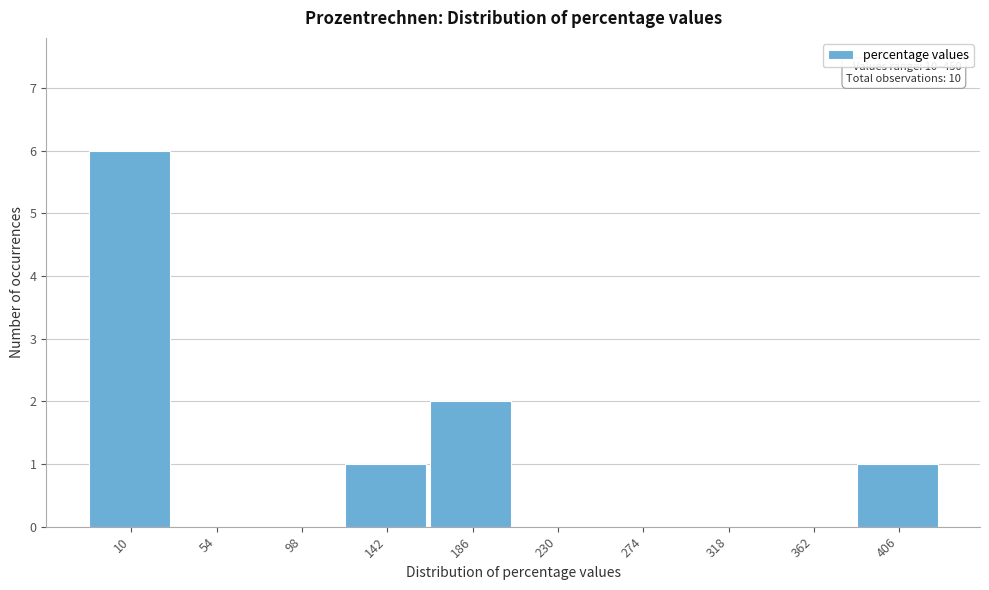

Reading left to right, transcribe all the data shown in this chart.

10=6	54=0	98=0	142=1	186=2	230=0	274=0	318=0	362=0	406=1